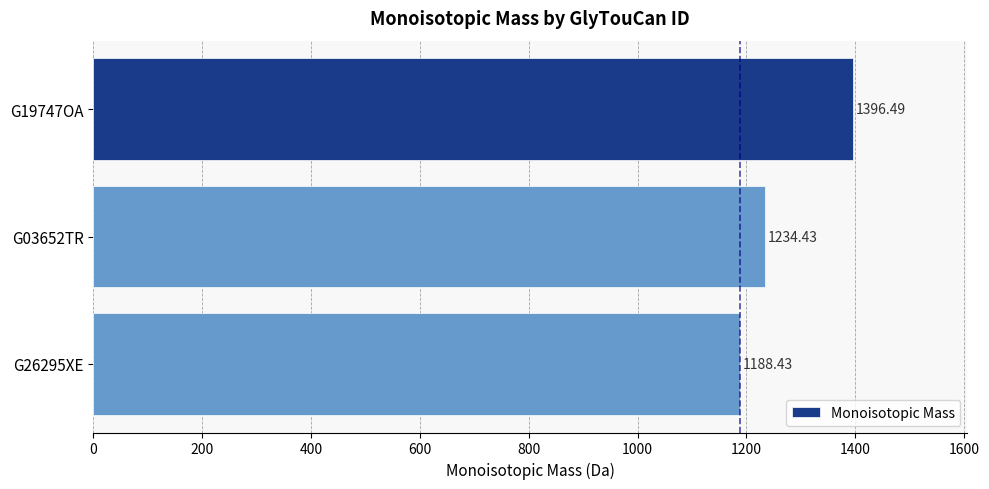

What is the change in value from G19747OA to G26295XE?

-208.1